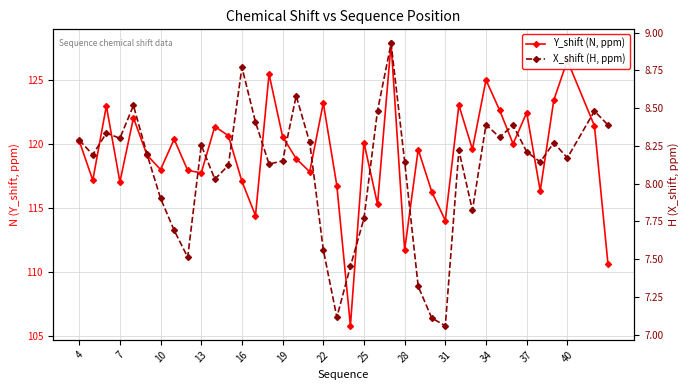

True or false: X_shift (H, ppm) has a value of 3.3 at 16.

False